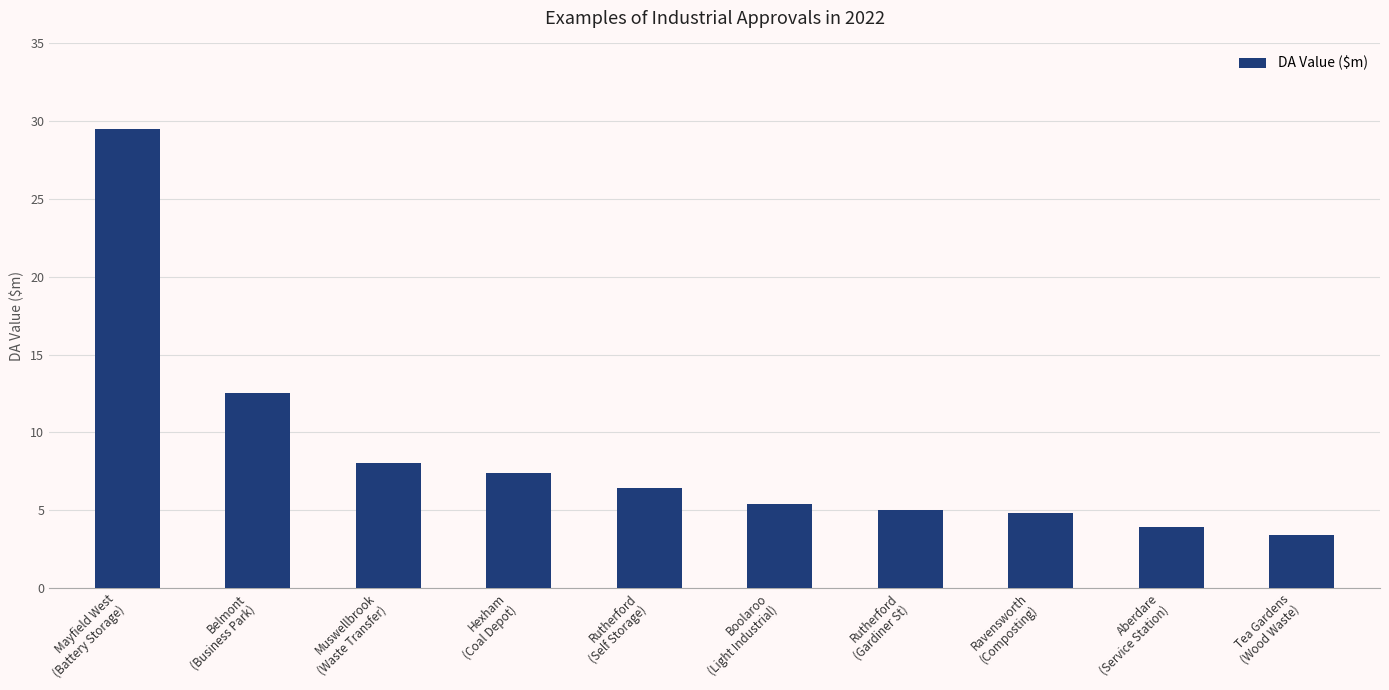

What is the maximum value shown in the chart?

29.5